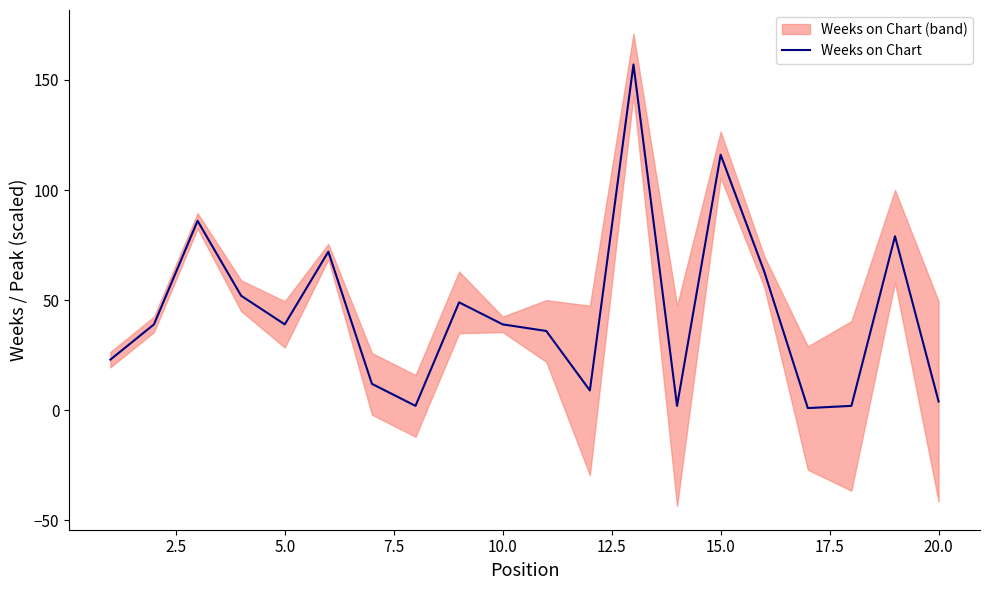

How many data points are above 39?

8